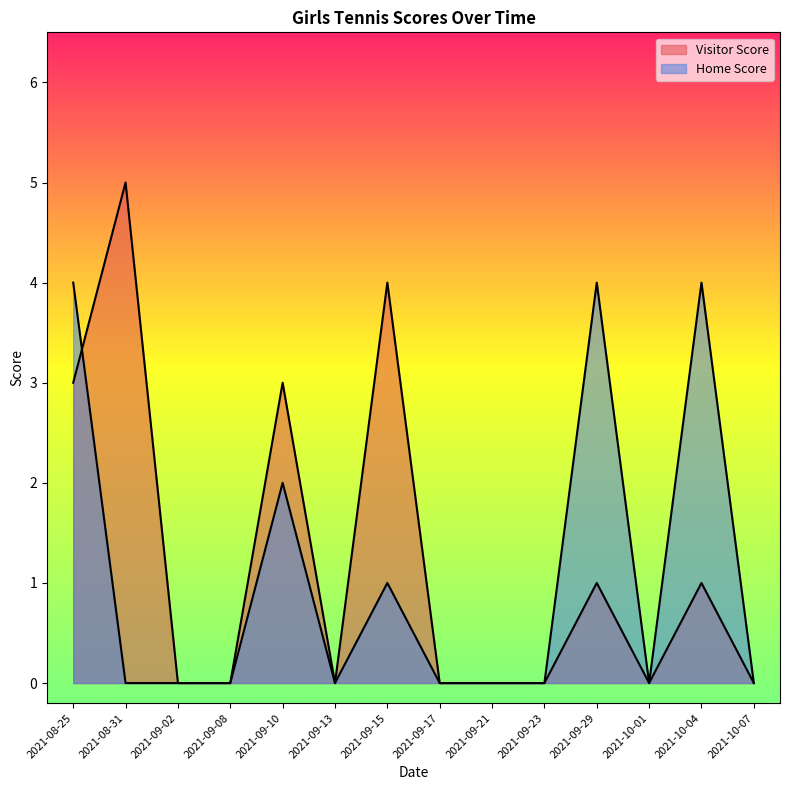

The Visitor Score series shows -3 at 2021-10-07. True or false?

False